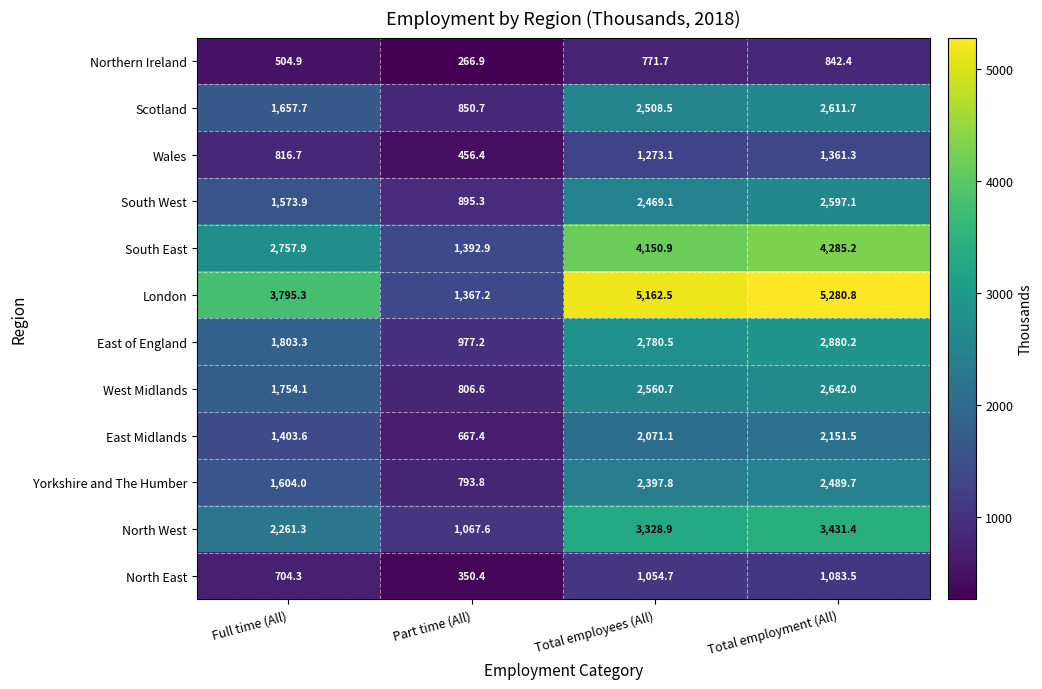

Count the number of categories in the chart.

4